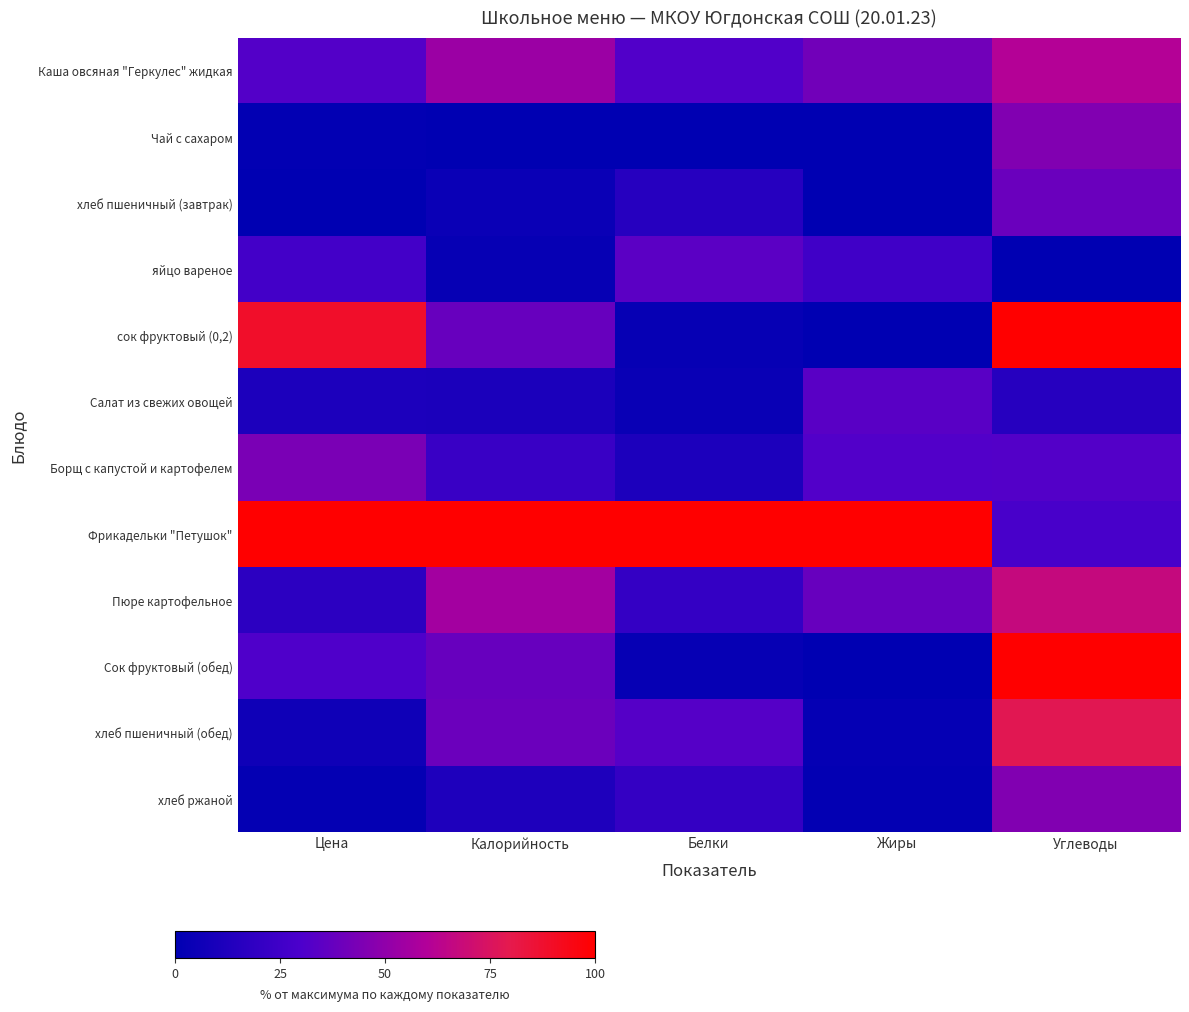

Reading left to right, list all the values displayed in this chart.

Каша овсяная "Геркулес" жидкая: Цена=32.3	Калорийность=53.2	Белки=31.6	Жиры=40.8	Углеводы=60.8
Чай с сахаром: Цена=1.1	Калорийность=0.0	Белки=0.0	Жиры=0.1	Углеводы=45.5
хлеб пшеничный (завтрак): Цена=0.0	Калорийность=4.4	Белки=15.6	Жиры=0.0	Углеводы=38.8
яйцо вареное: Цена=26.5	Калорийность=2.6	Белки=34.8	Жиры=25.2	Углеводы=0.0
сок фруктовый (0,2): Цена=88.8	Калорийность=38.0	Белки=2.8	Жиры=0.1	Углеводы=100.0
Салат из свежих овощей: Цена=11.3	Калорийность=10.6	Белки=3.7	Жиры=34.0	Углеводы=15.0
Борщ с капустой и картофелем: Цена=43.6	Калорийность=23.0	Белки=11.3	Жиры=31.8	Углеводы=32.2
Фрикадельки "Петушок": Цена=100.0	Калорийность=100.0	Белки=100.0	Жиры=100.0	Углеводы=28.5
Пюре картофельное: Цена=17.8	Калорийность=55.7	Белки=20.9	Жиры=38.1	Углеводы=66.9
Сок фруктовый (обед): Цена=30.9	Калорийность=38.0	Белки=2.8	Жиры=0.1	Углеводы=100.0
хлеб пшеничный (обед): Цена=5.9	Калорийность=39.4	Белки=32.6	Жиры=2.3	Углеводы=78.5
хлеб ржаной: Цена=1.7	Калорийность=11.8	Белки=20.6	Жиры=1.3	Углеводы=45.5